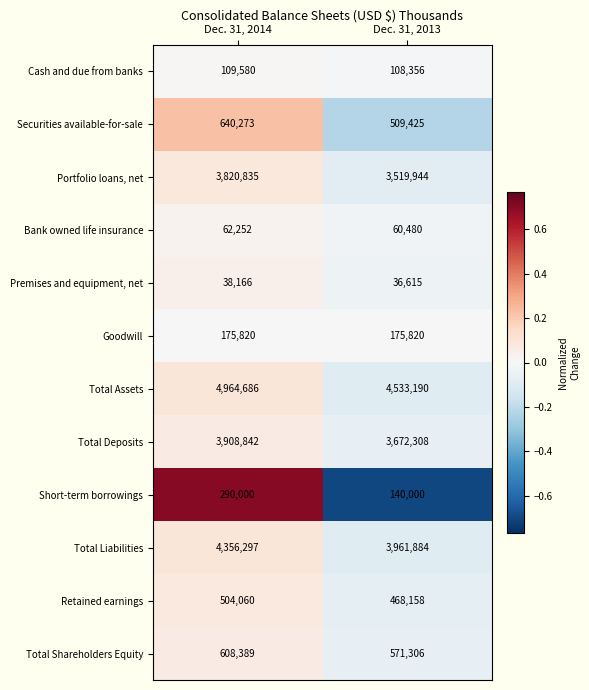

What is the minimum value shown in the chart?

36615